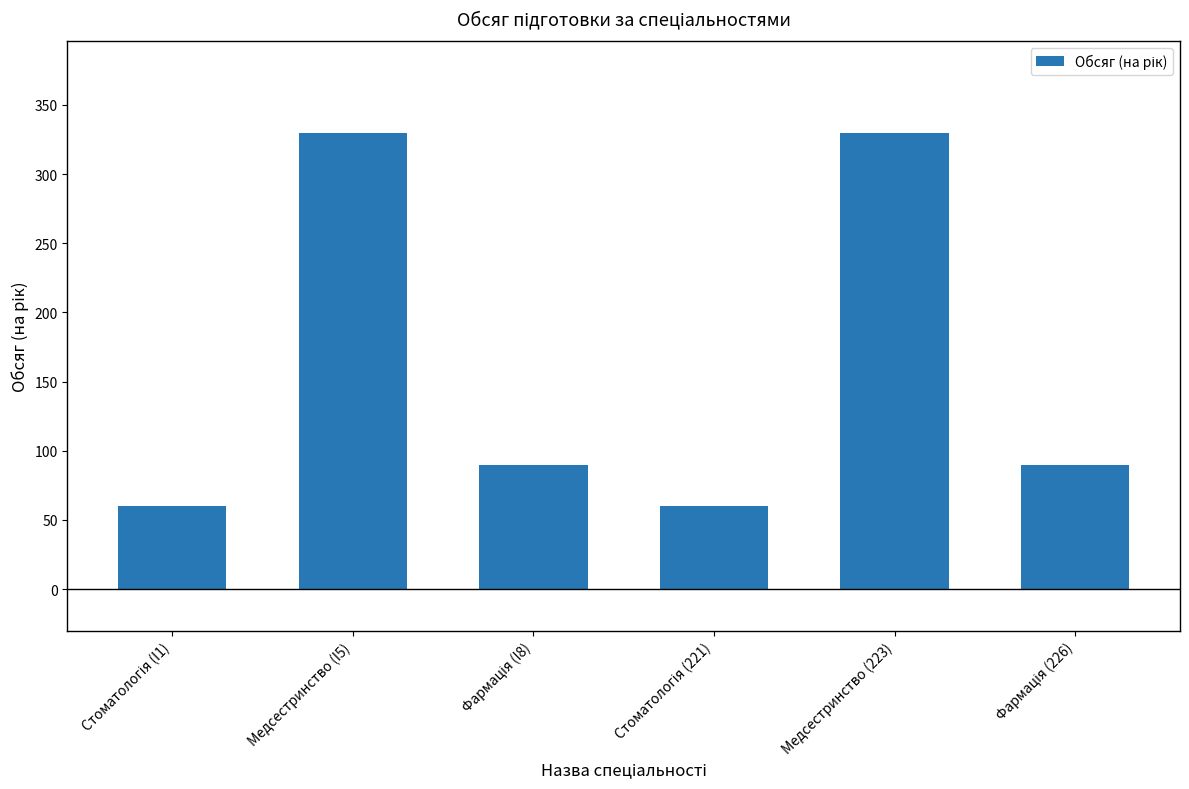

What is the smallest value displayed?

60